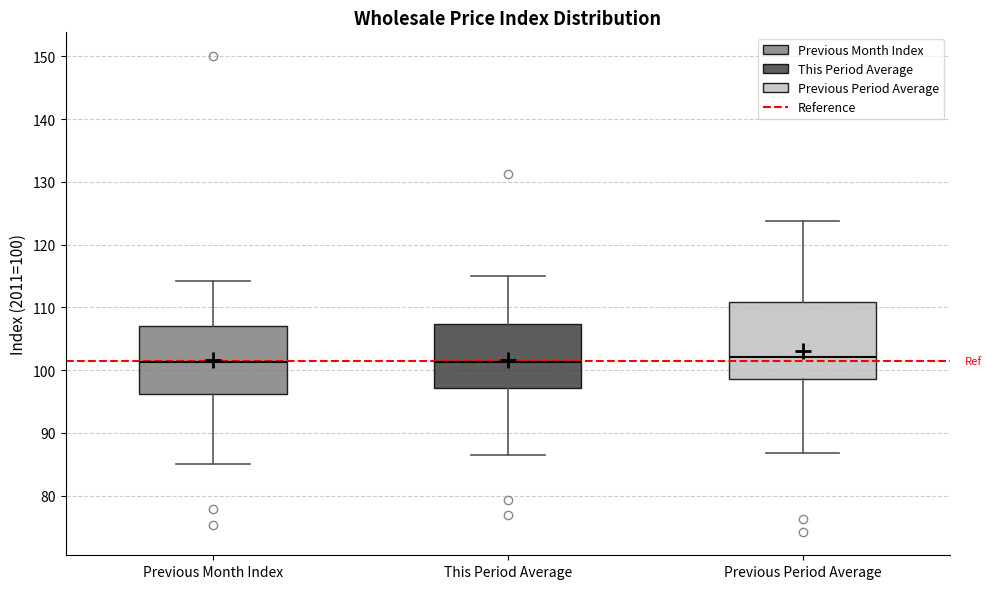

Where does the upper whisker of the box for Previous Month Index end on the y-axis? The values are not printed on the chart, so give them approximately, as read against the axis.

114